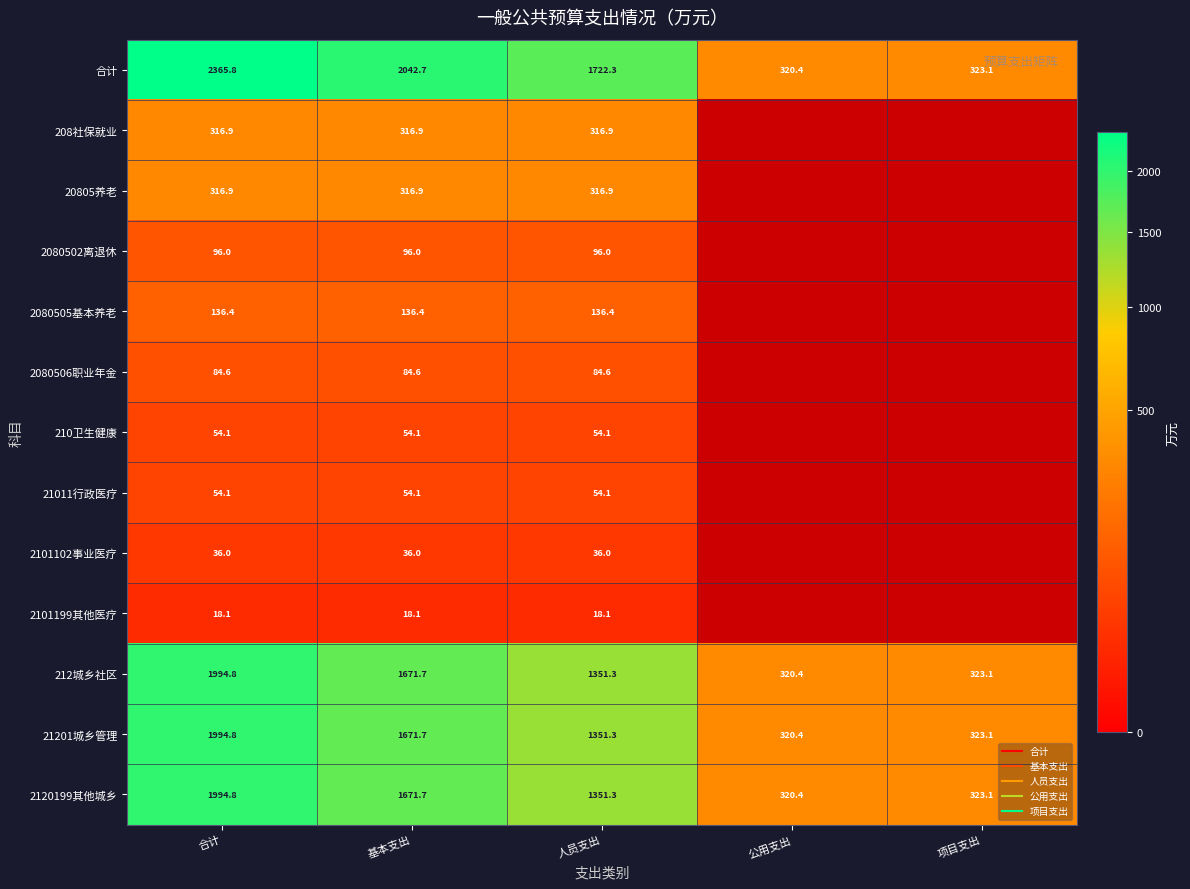

The 21011行政医疗 series shows 95.6 at 人员支出. True or false?

False